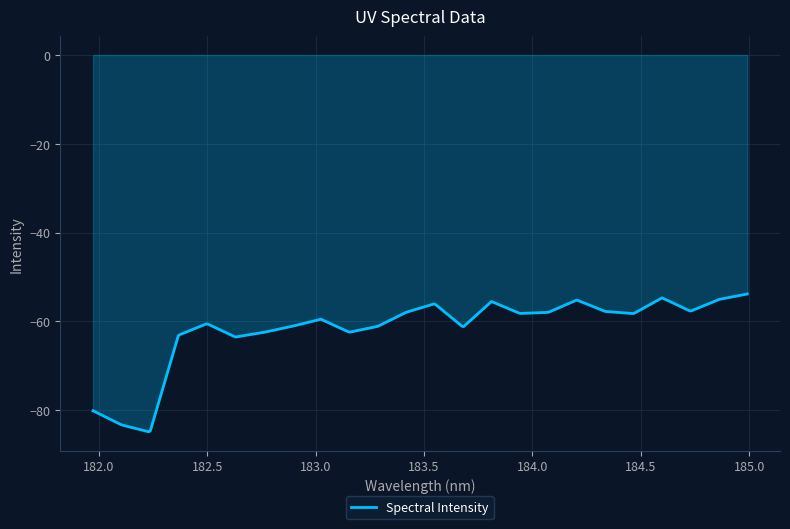

What is the difference between the maximum and minimum values?

31.0